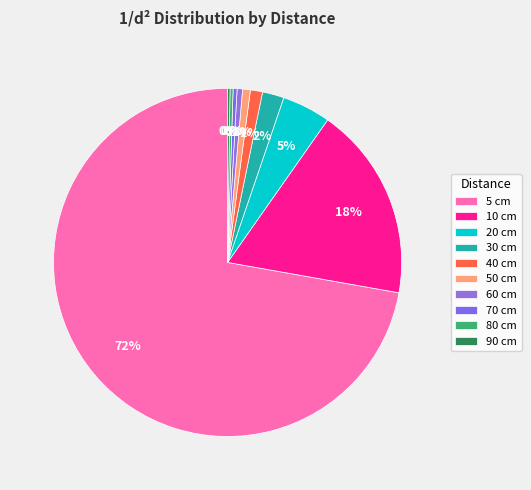

How much of the chart is everything except 80 cm?

99.7%